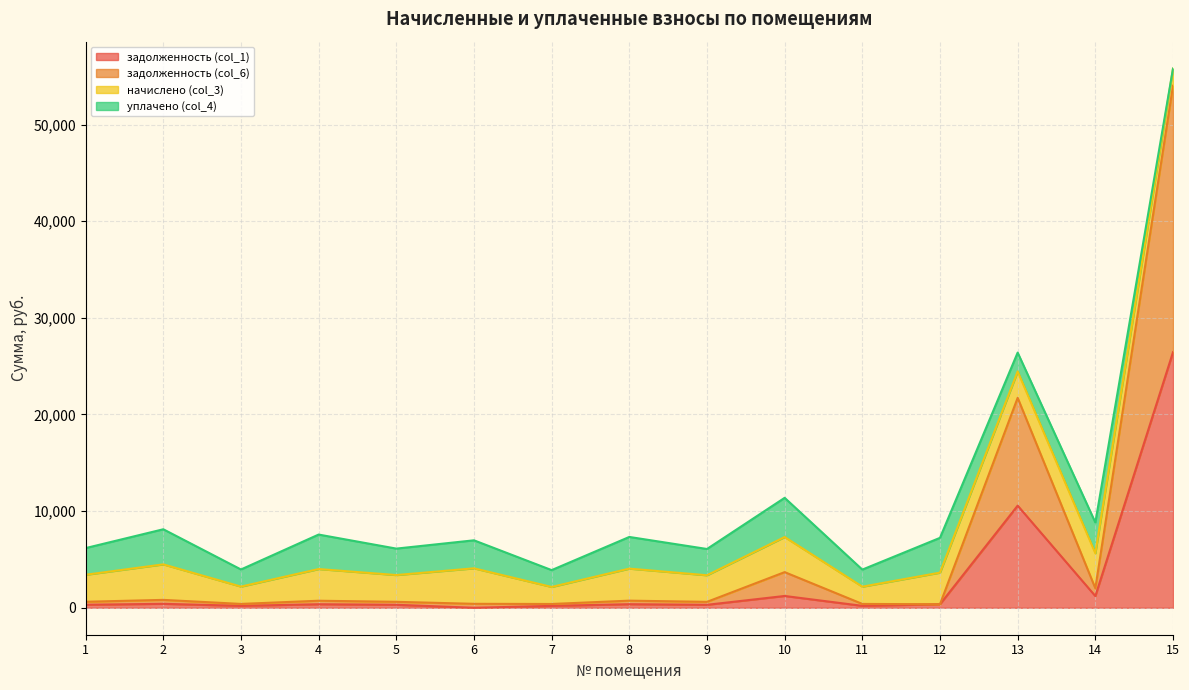

The value of задолженность (col_1) at 13 is 2703.2. True or false?

False